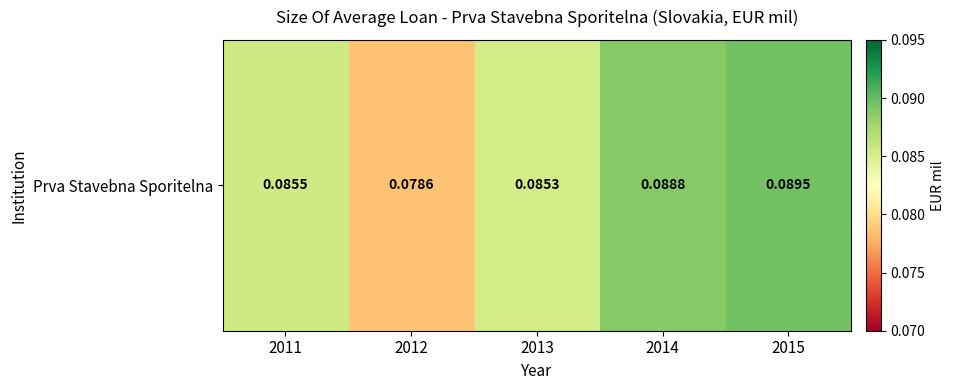

Reading left to right, list all the values displayed in this chart.

0.1	0.1	0.1	0.1	0.1